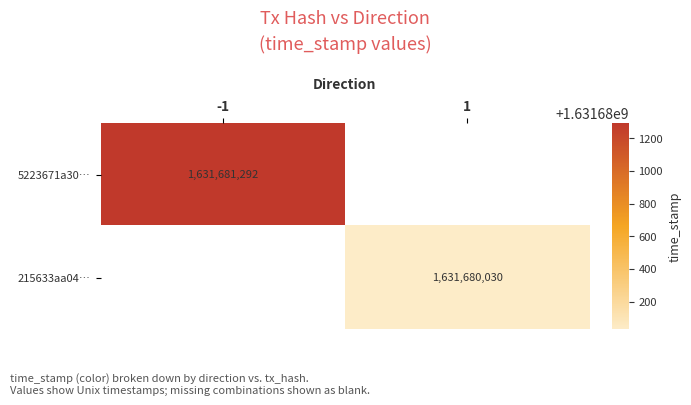

Reading left to right, extract all data points from this chart.

5223671a30c2f0287a5123e8c67ea92c4d32b2a: -1	1631681292
215633aa047f46d2b23385590f9efd2f2ae6c85: 1	1631680030